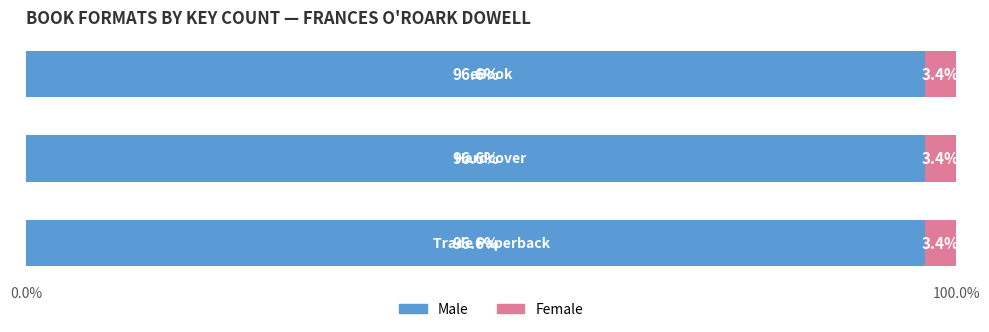

What is the sum of all Male values?

289.9